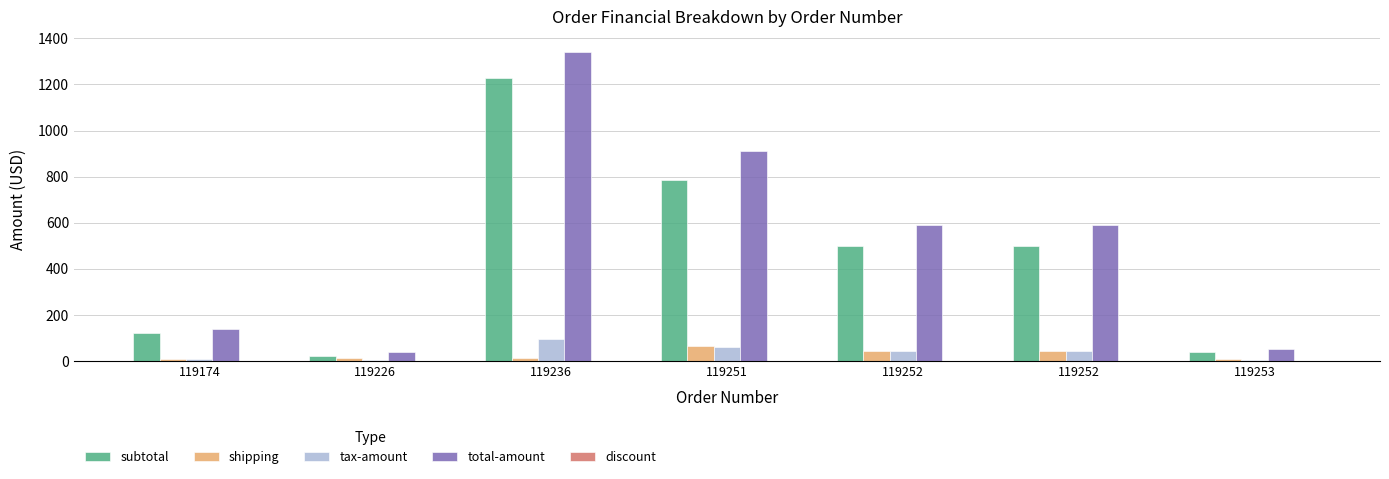

What is the total value across all series at 119252?

1178.7